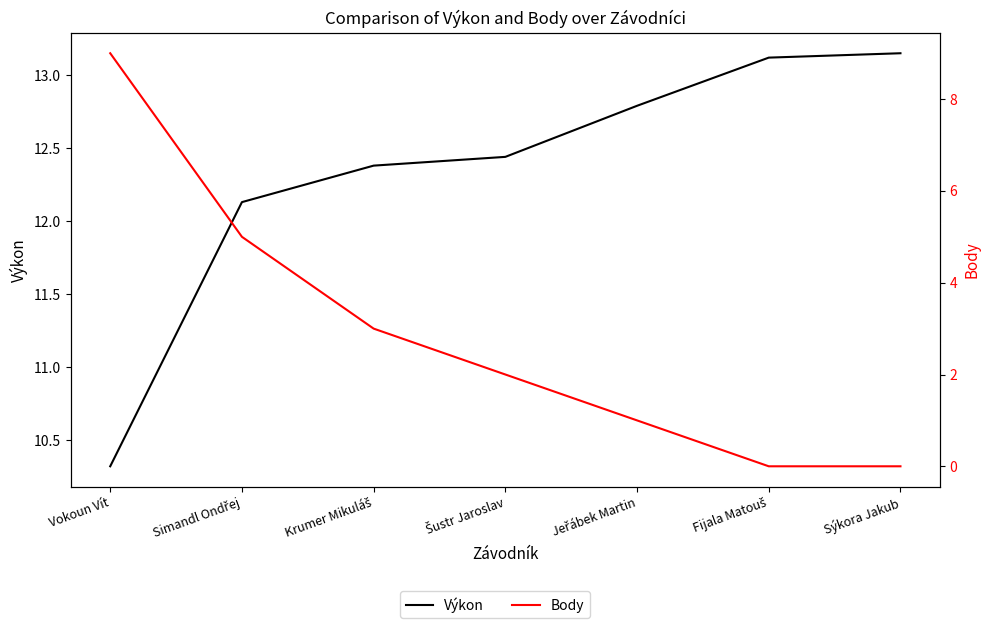

What is the maximum value for Výkon?

13.2